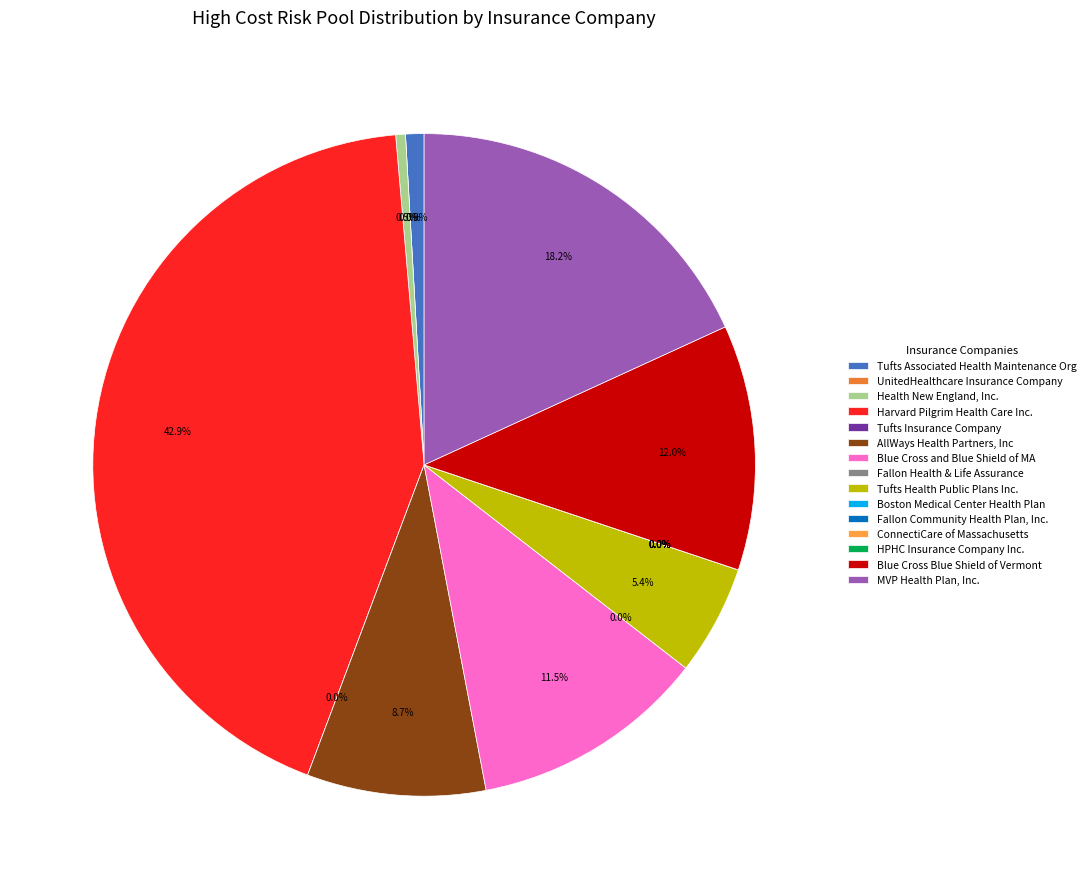

Between Fallon Community Health Plan, Inc. and Harvard Pilgrim Health Care Inc., which is larger?

Harvard Pilgrim Health Care Inc.